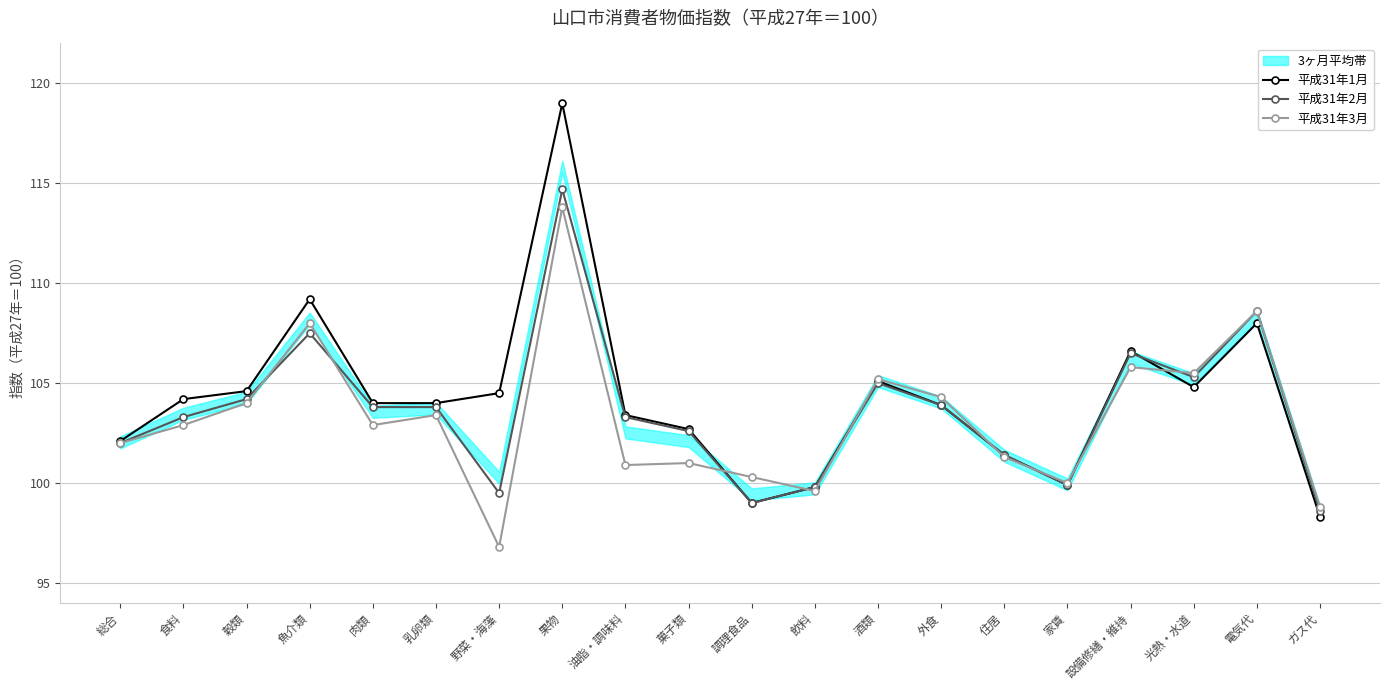

The value of 平成31年2月 at 飲料 is 149.3. True or false?

False